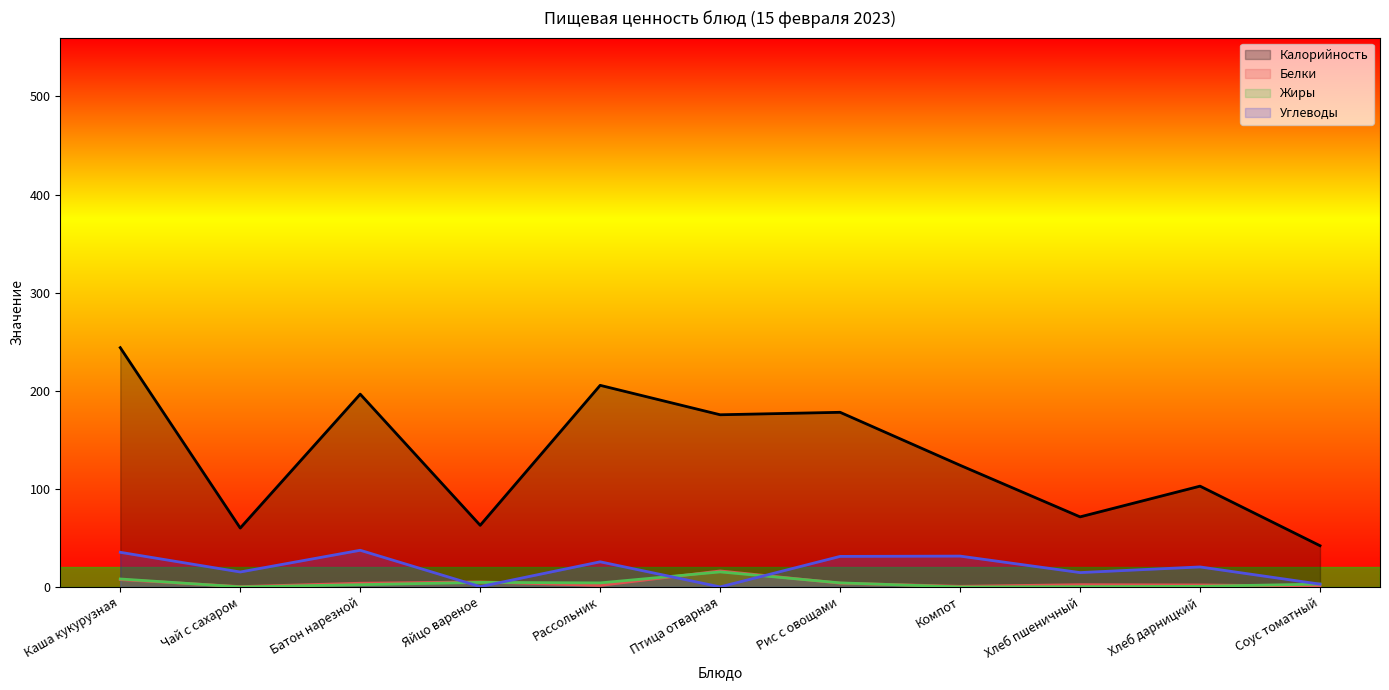

What is the value of the Калорийность point at the 6th from the left?

175.5